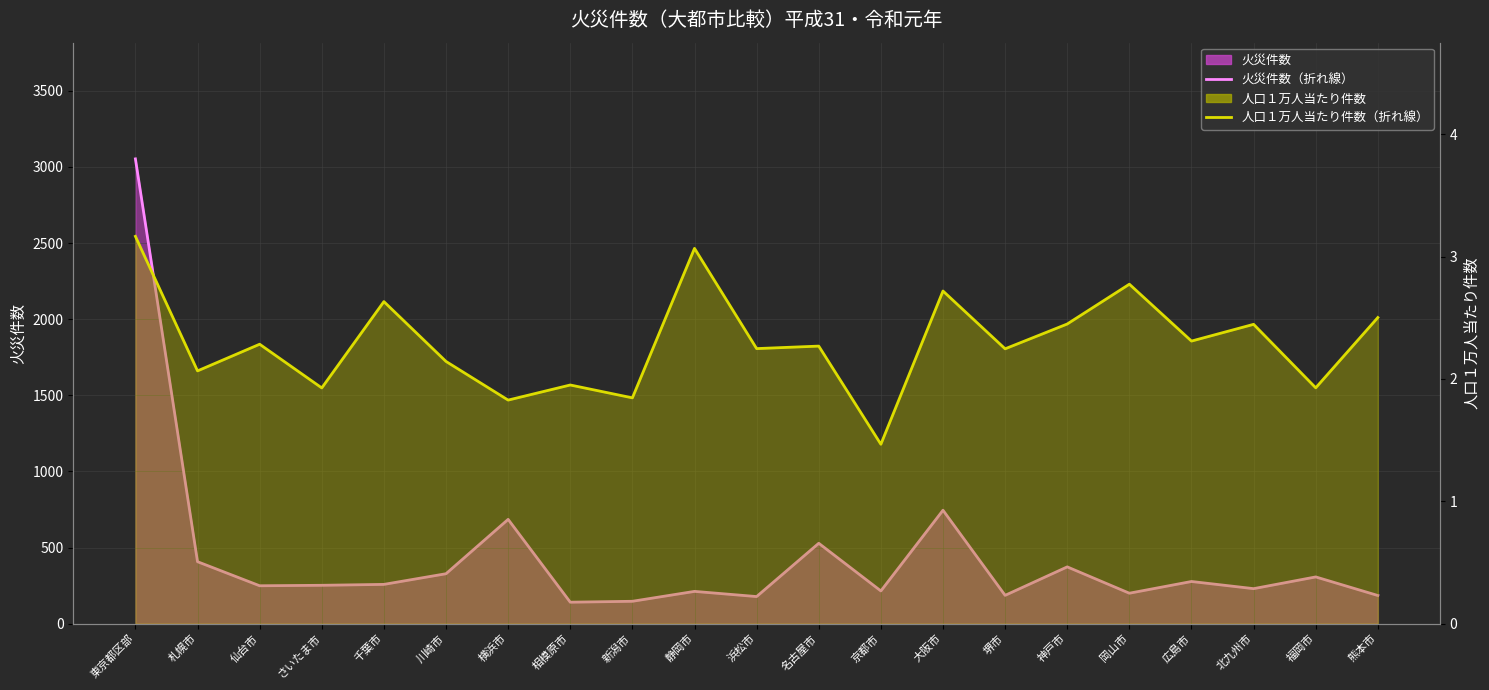

How many categories are shown in the chart?

21